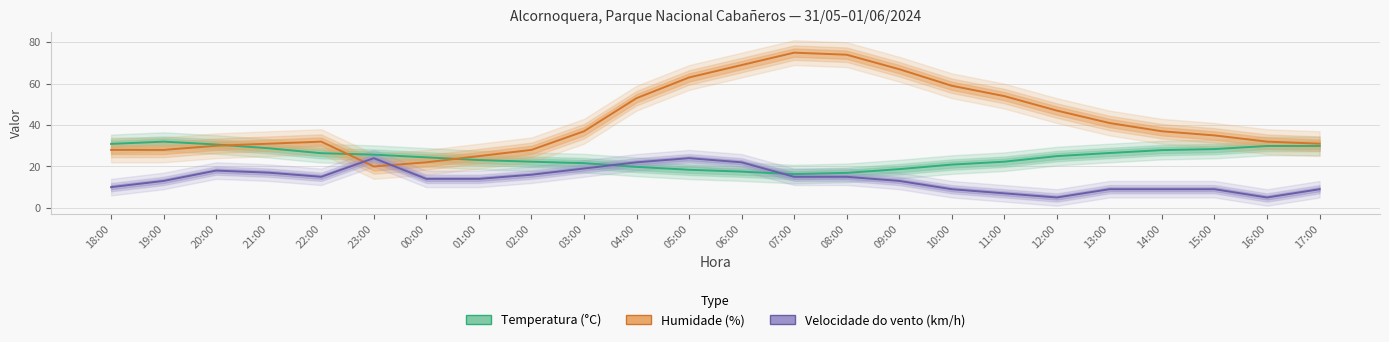

What is the smallest value displayed?

5.0